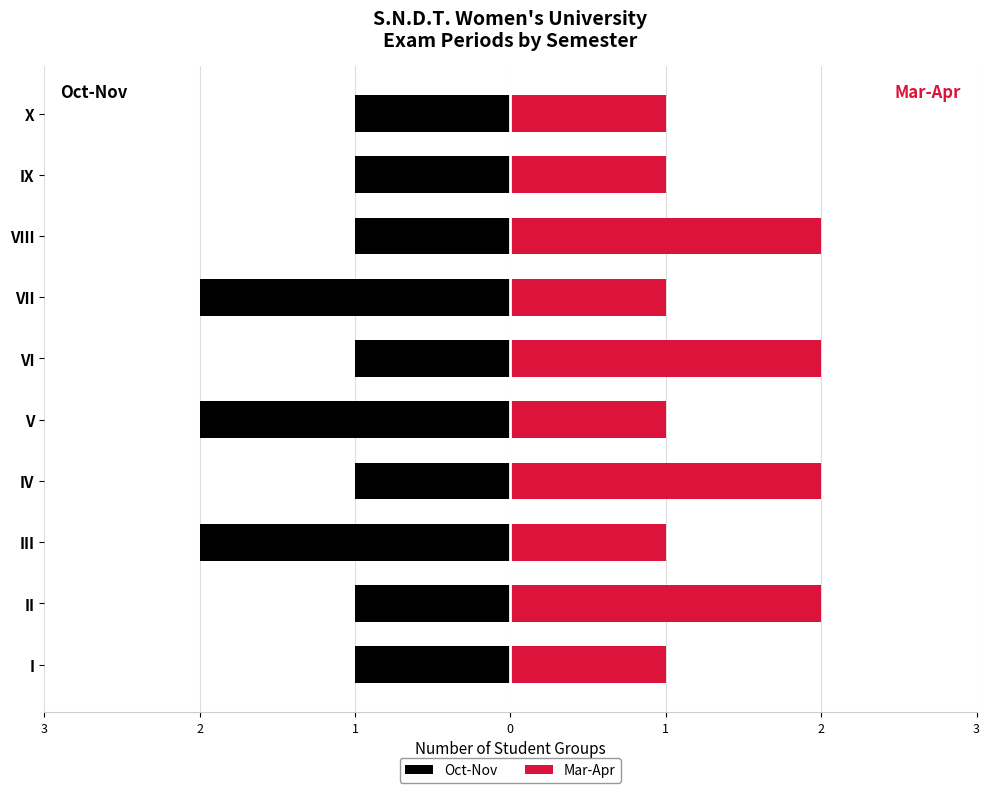

List the series in order of their peak value, lowest first.

Oct-Nov, Mar-Apr